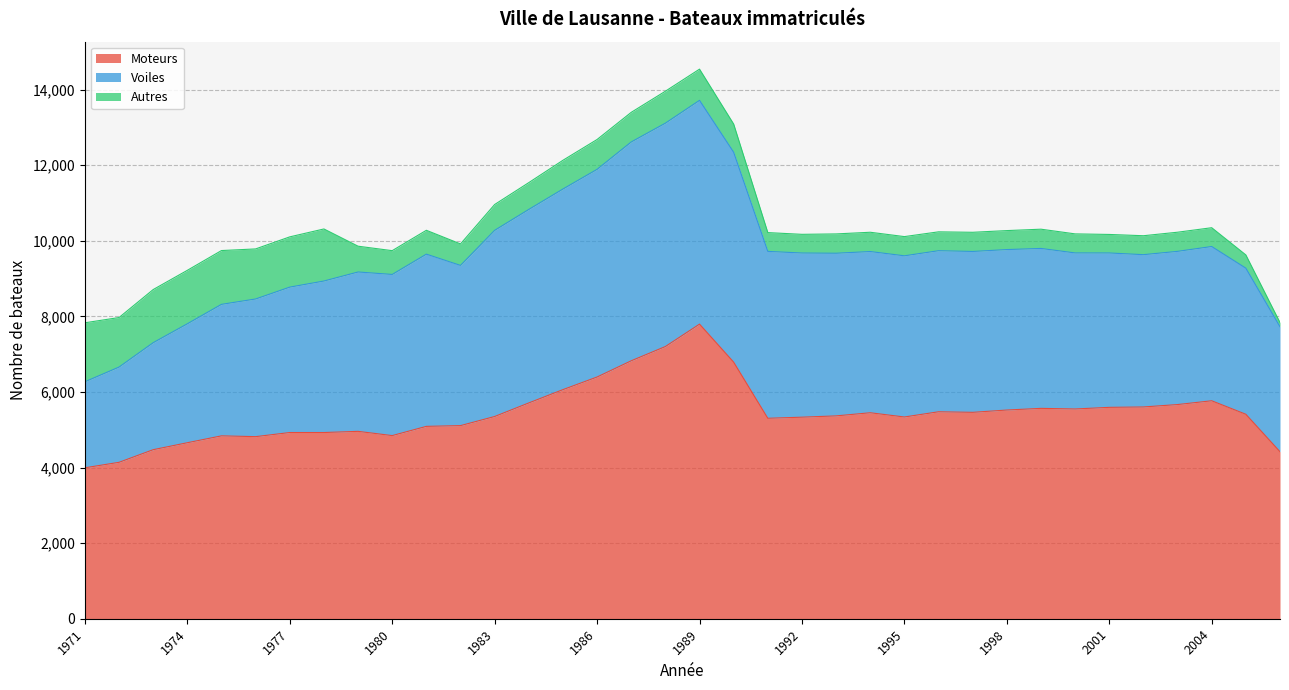

Which series changed the most between 1982 and 1997?

Moteurs